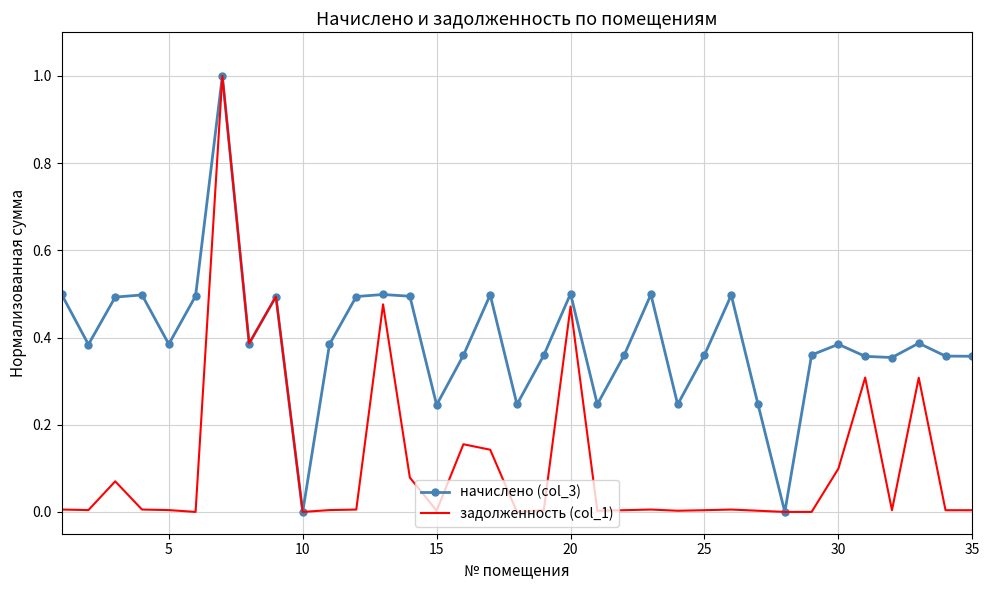

What is the highest value of the задолженность (col_1) series?

1.0